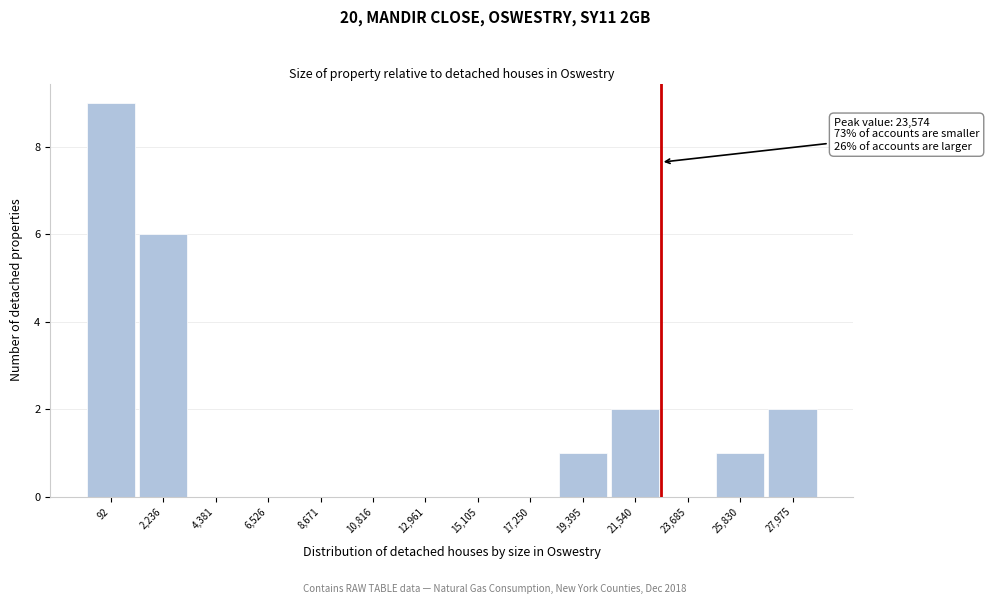

Reading left to right, transcribe all the data shown in this chart.

92=9	2,236=6	4,381=0	6,526=0	8,671=0	10,816=0	12,961=0	15,105=0	17,250=0	19,395=1	21,540=2	23,685=0	25,830=1	27,975=2